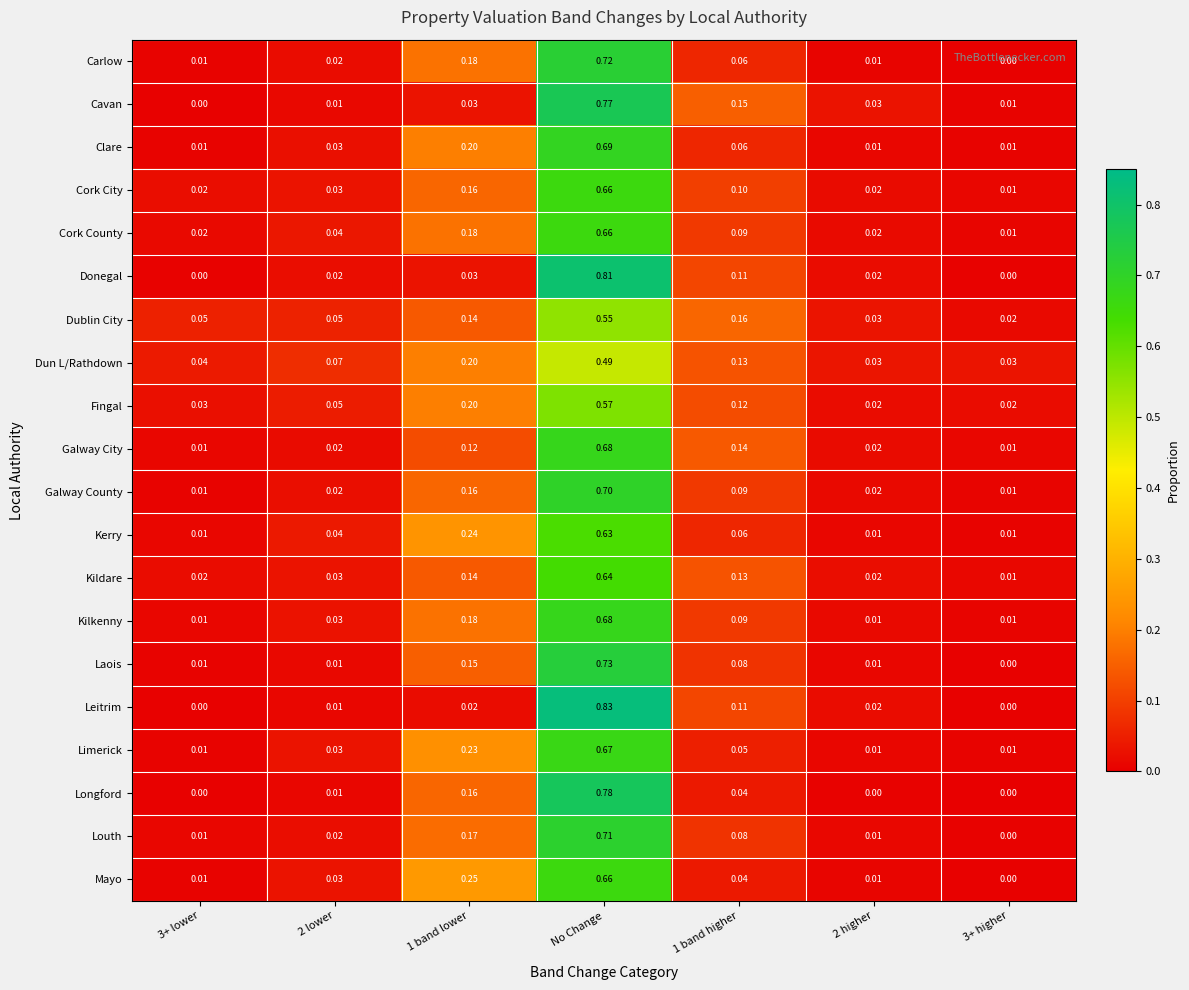

Which series has the largest total across all categories?

Cork County